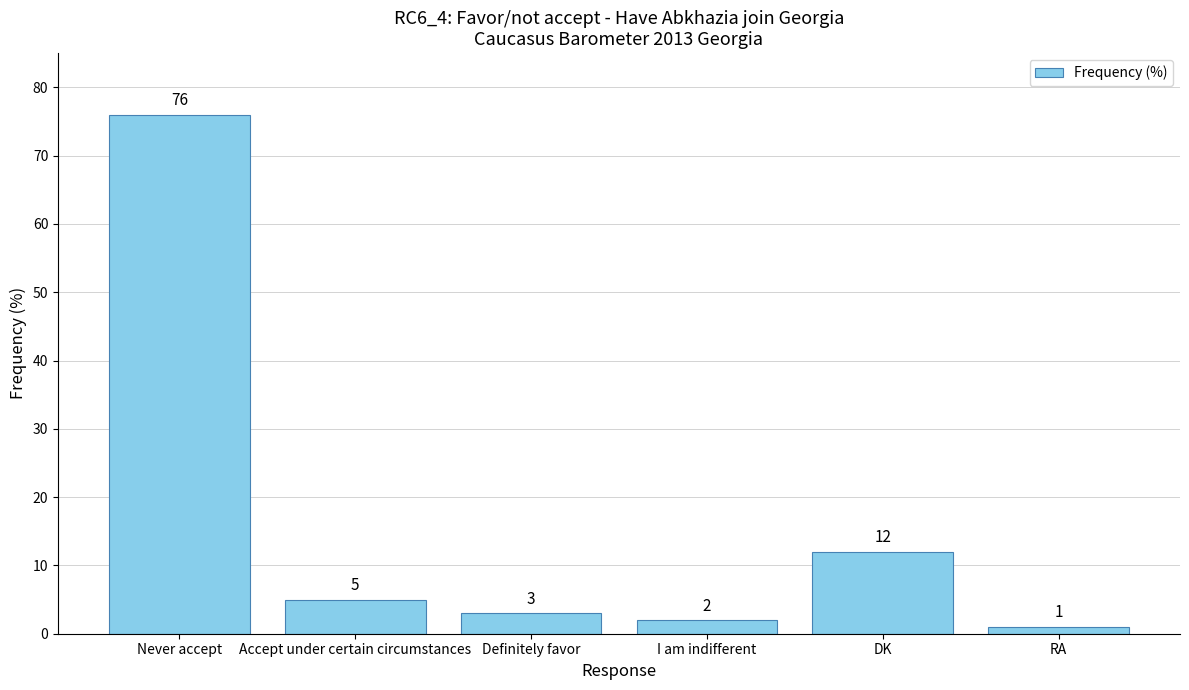

Rank the categories by value from highest to lowest.

Never accept, DK, Accept under certain circumstances, Definitely favor, I am indifferent, RA